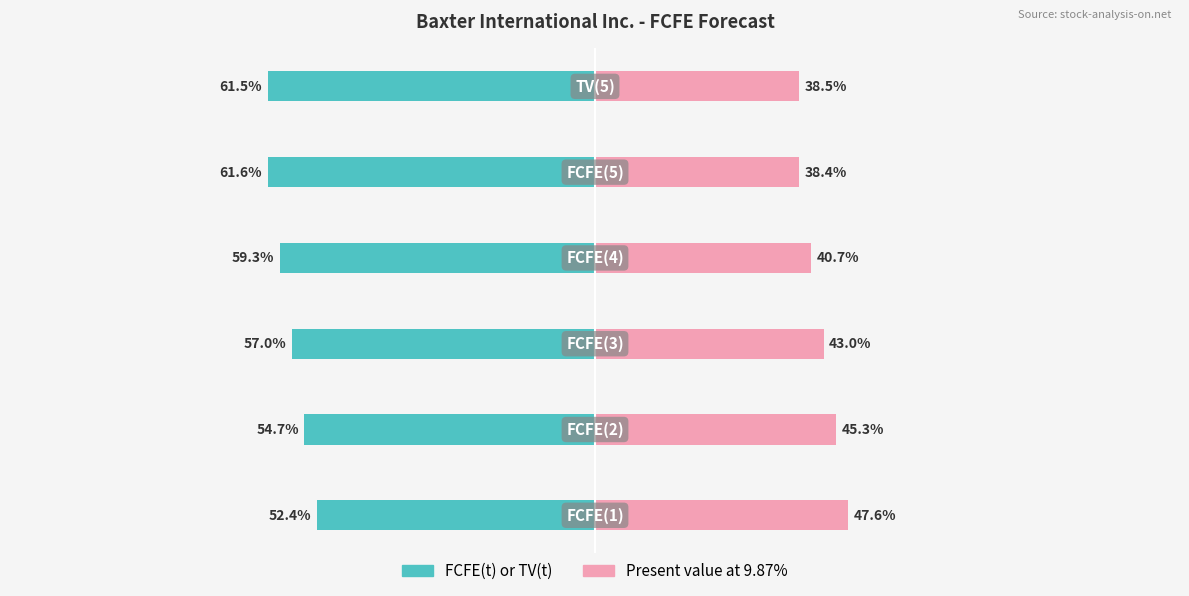

The value of Present value at 9.87% at 3 is 57.3. True or false?

False